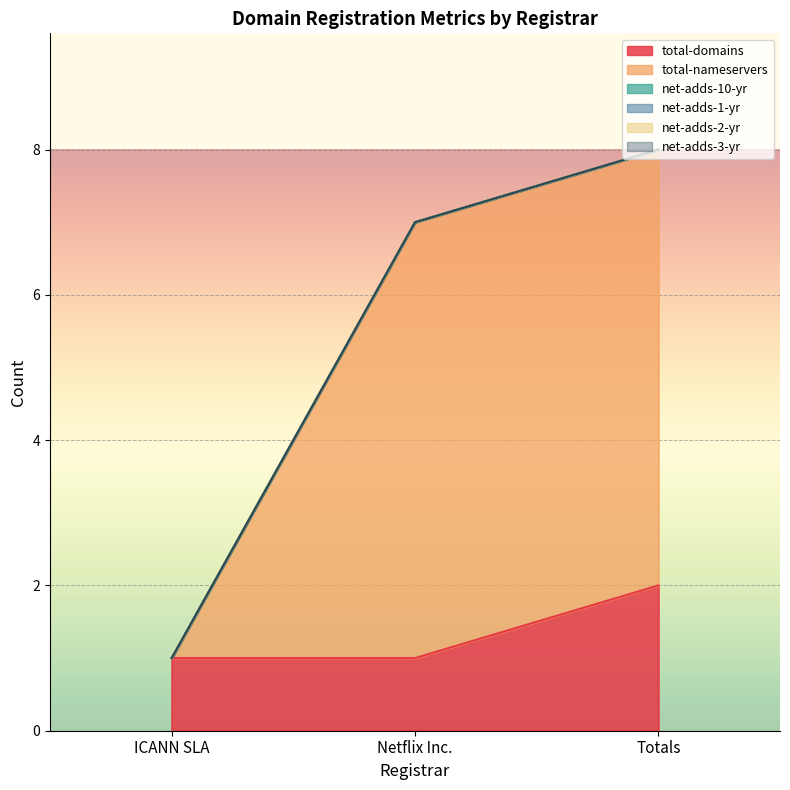

How many data points in total-domains are above 1?

1